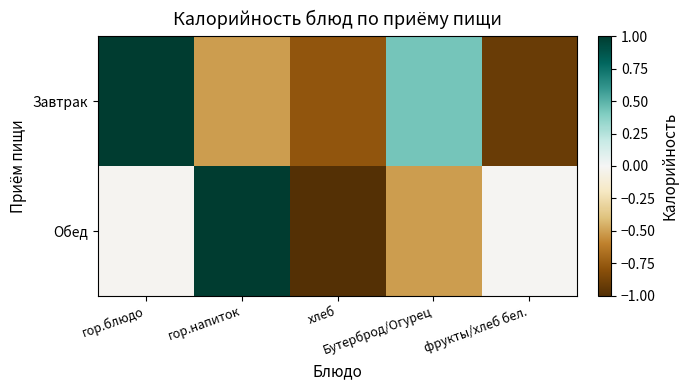

At which category is the sum across all series the highest?

гор.блюдо